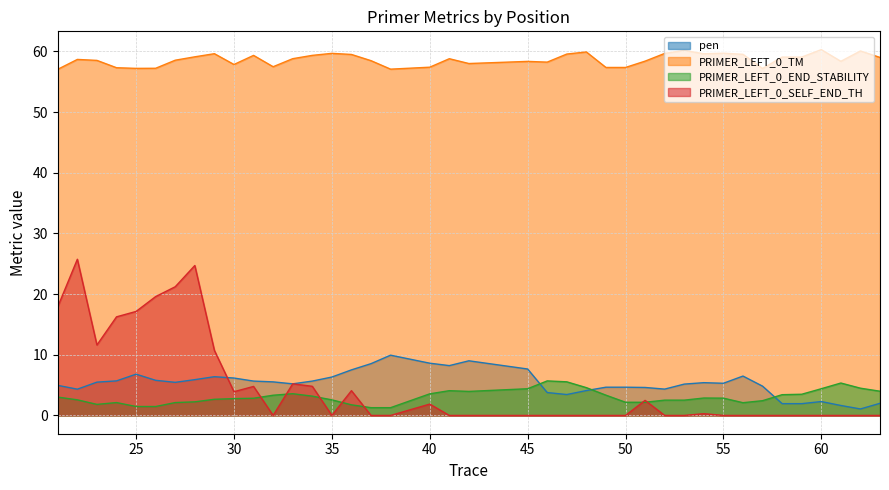

At how many categories does at least one series exceed 24?

40